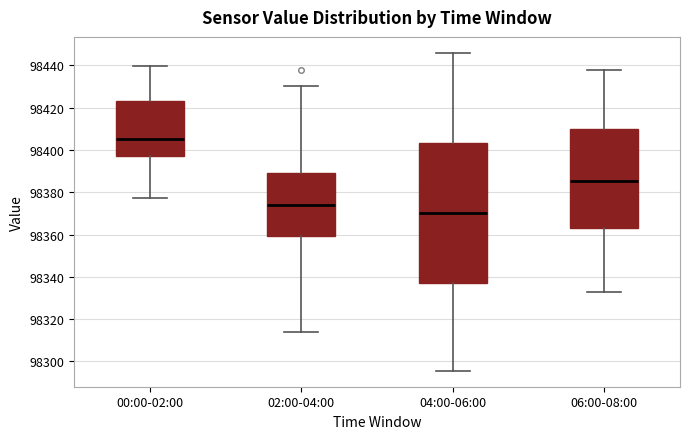

Which box is the tallest, from its lower edge to its upper edge?

04:00-06:00